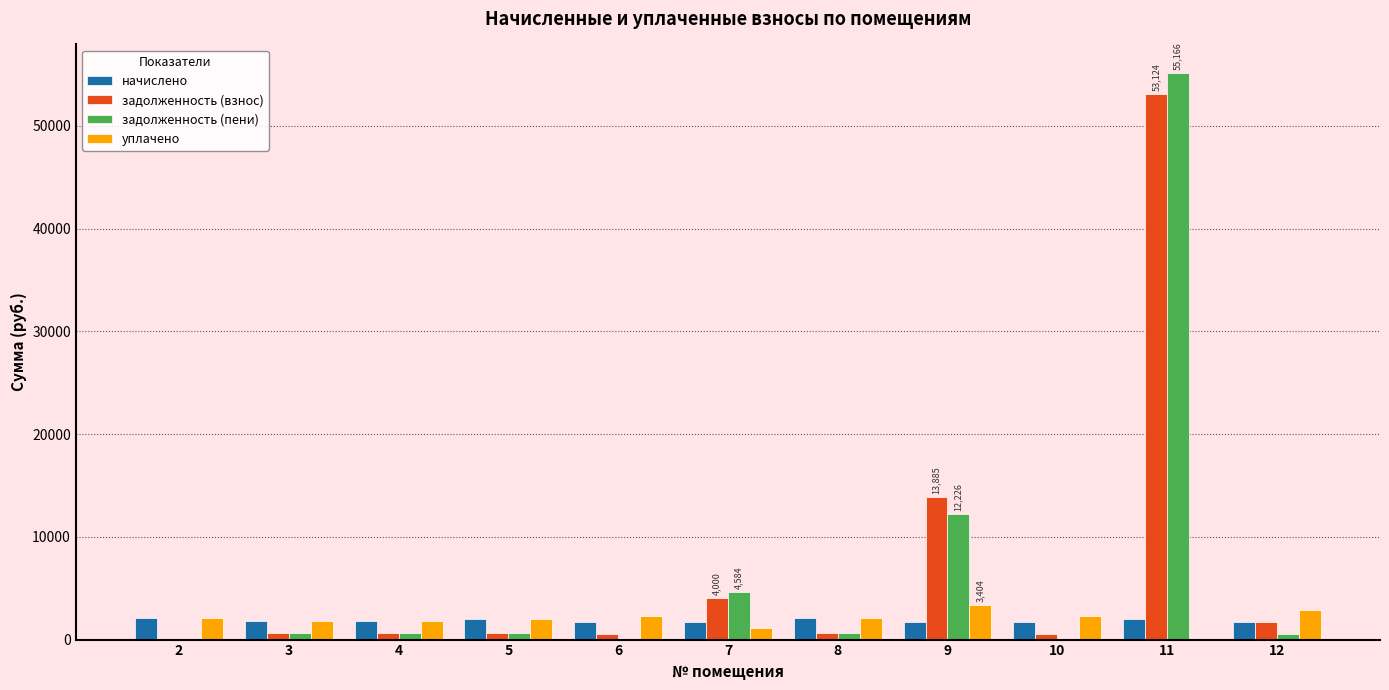

Which series has the largest range (max minus min)?

задолженность (пени)